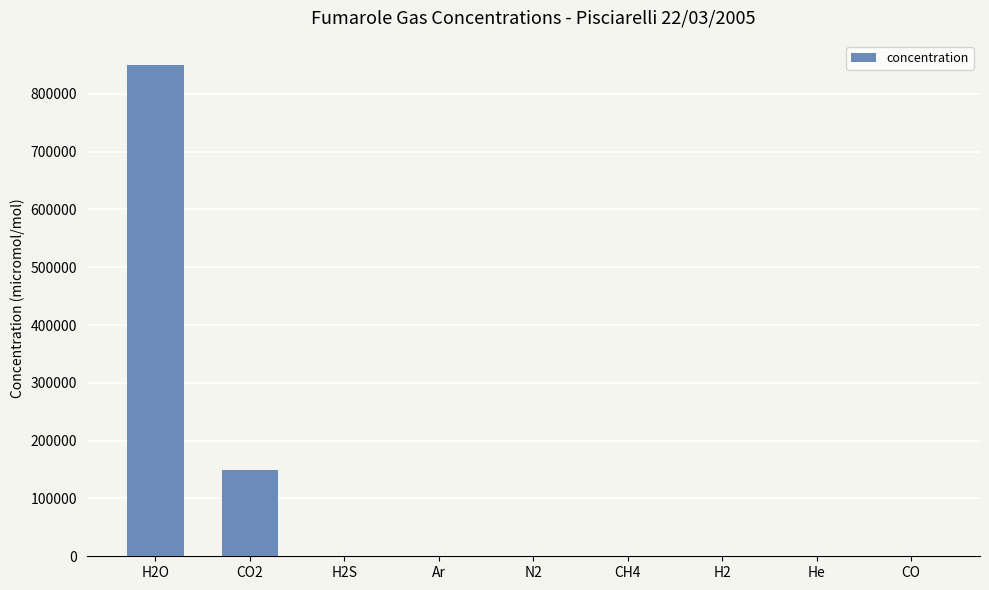

What is the sum of all values?

999869.8